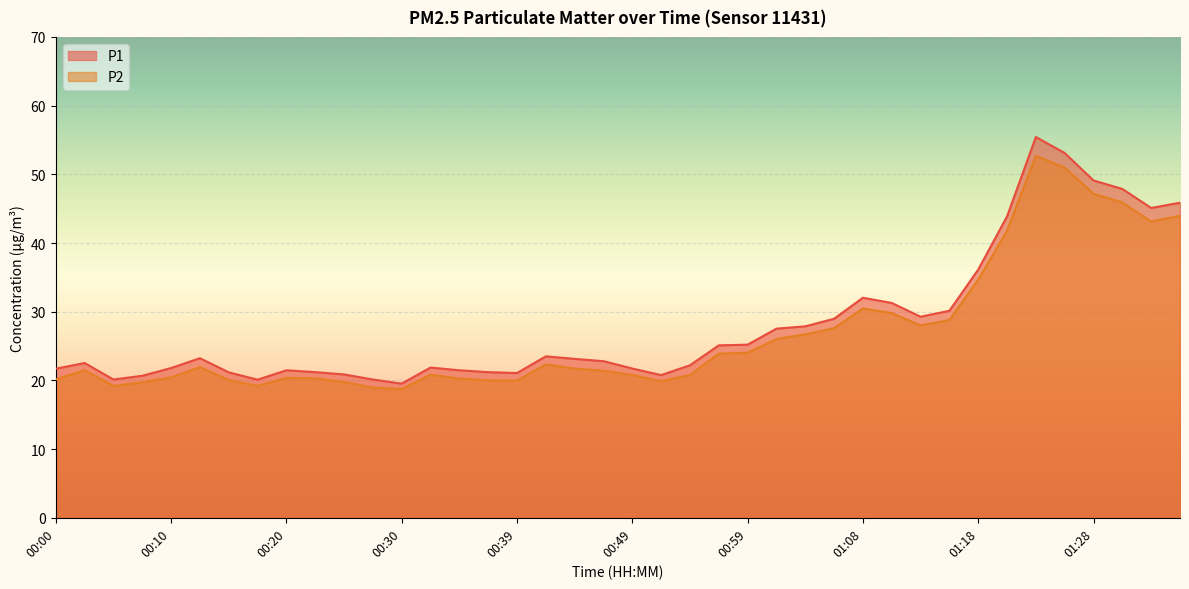

At how many categories does at least one series exceed 20?

39